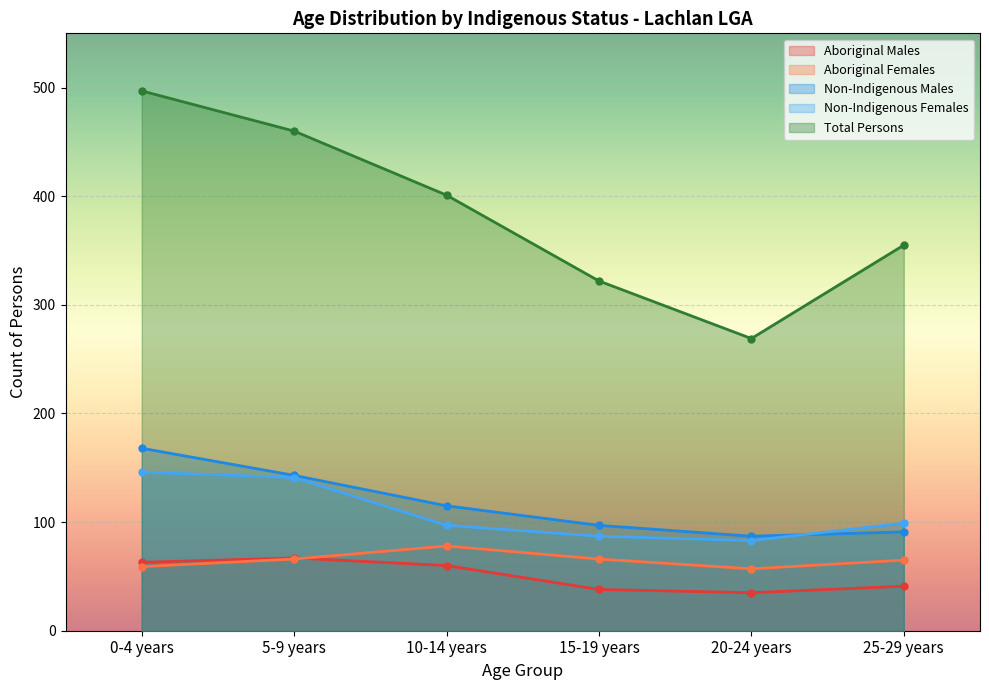

True or false: Non-Indigenous Females has more than 1 points higher than both neighbors.

False